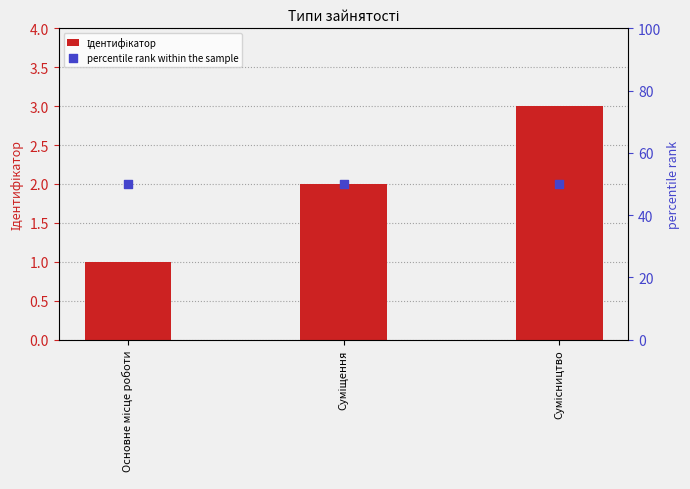

What is the total value across all series at Сумісництво?

53